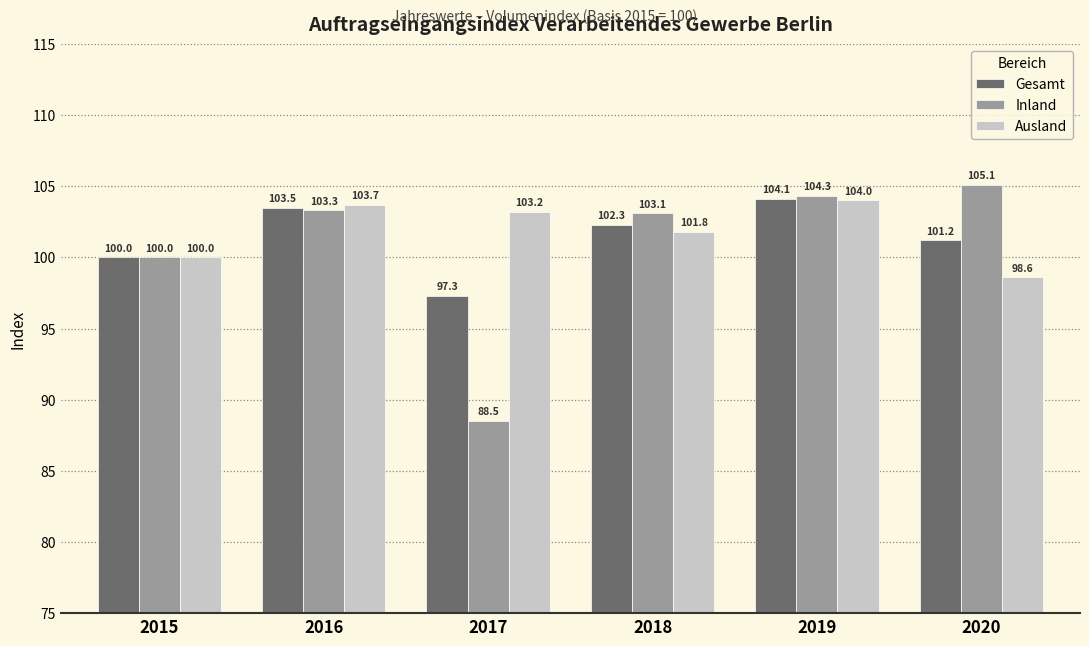

What is the difference between the Gesamt values at 2017 and 2016?

6.2